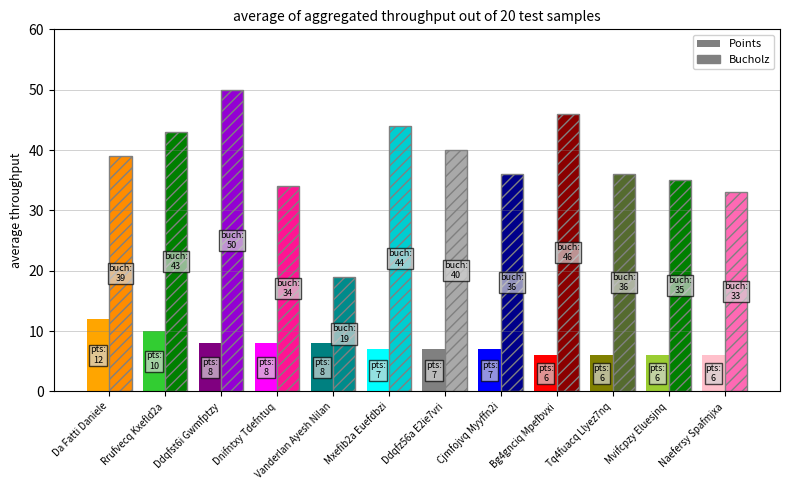

At which category is the sum across all series the highest?

Ddqfst6i Gwmfptzy